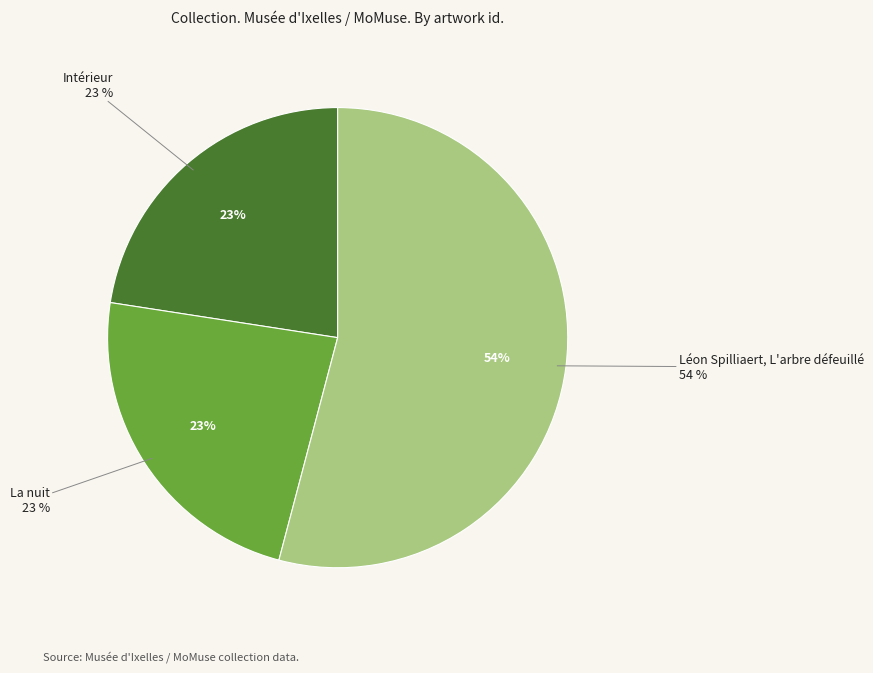

Does Intérieur account for over 50% of the chart?

No